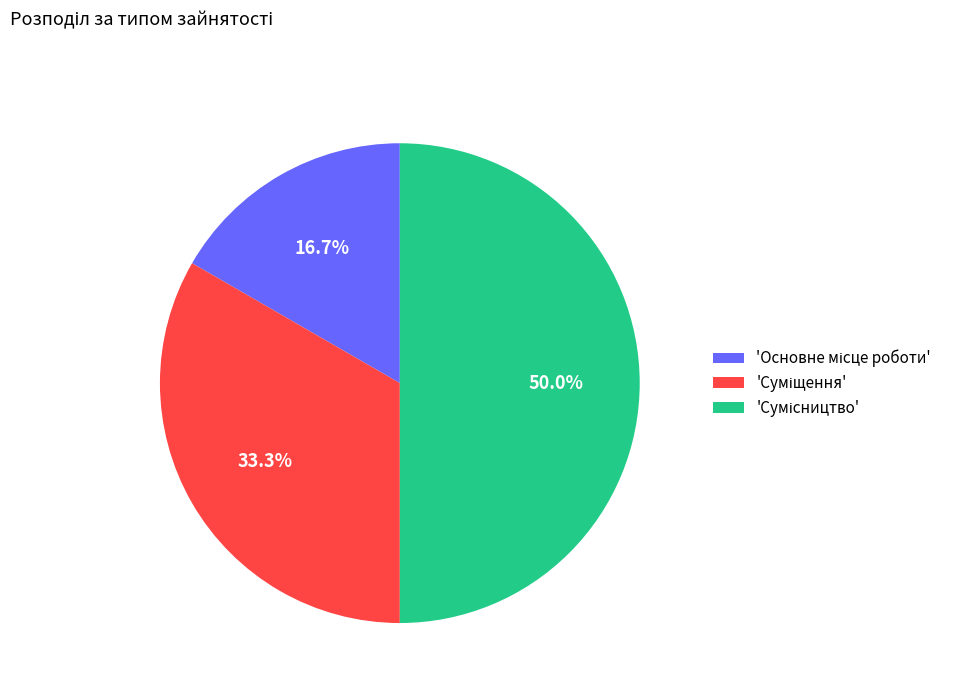

How many slices are in this pie chart?

3